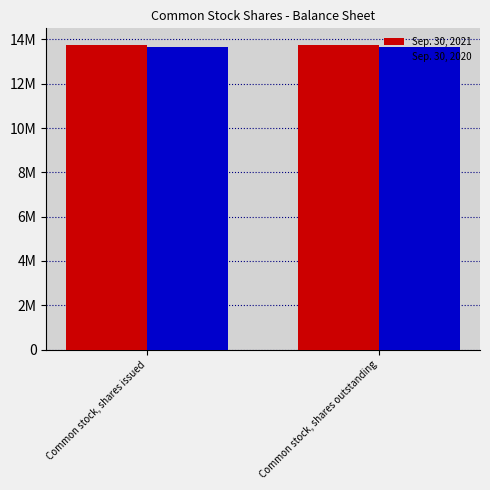

What is the average value of the Sep. 30, 2021 series?

13732188